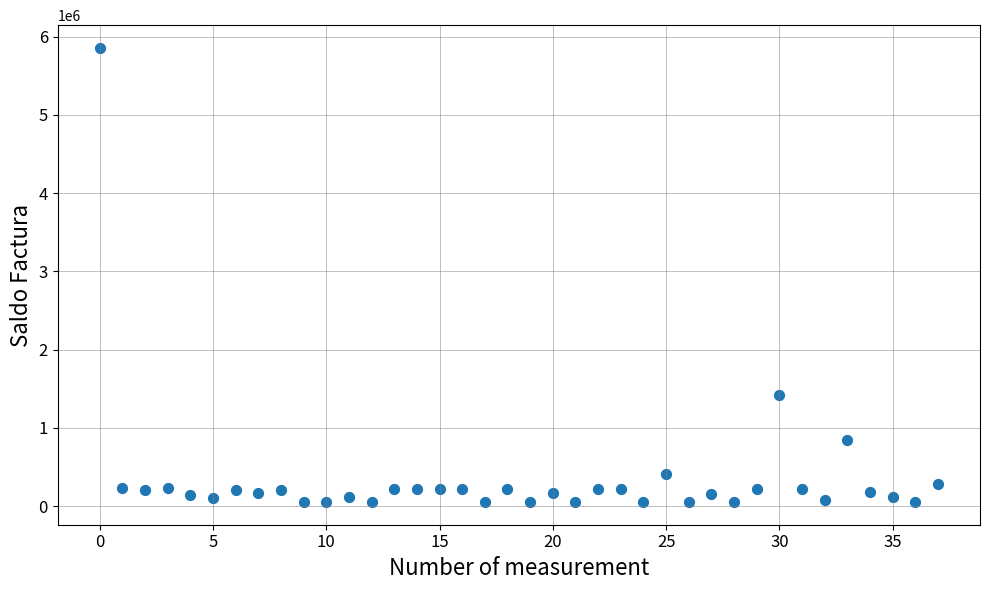

What Y value in the scatter plot is closest to 2954815?

1416938